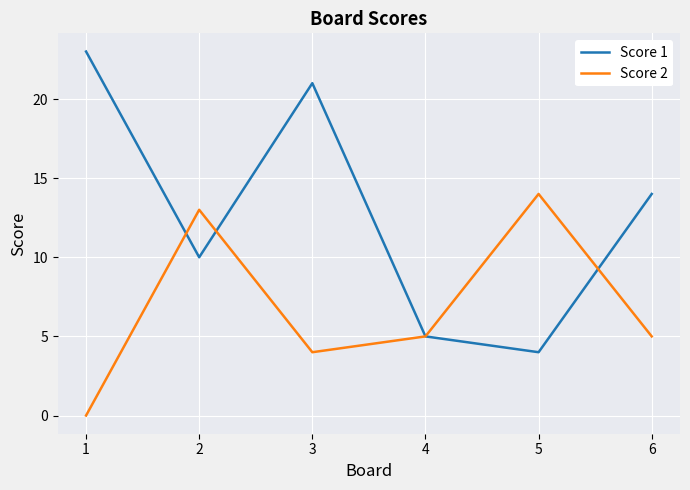

True or false: Score 2 has more than 1 points higher than both neighbors.

True